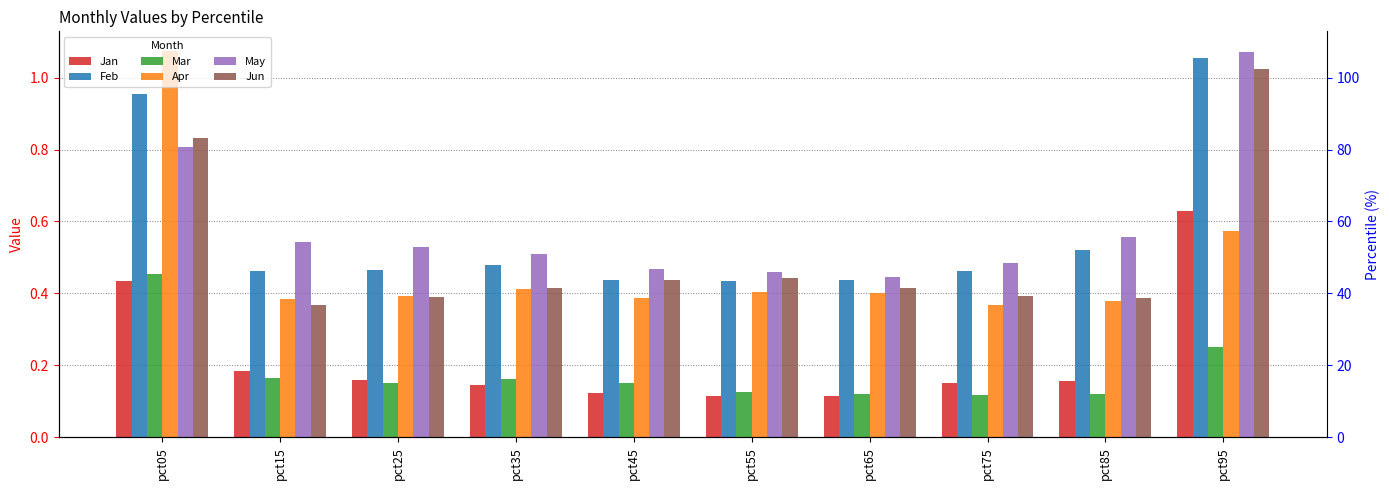

What is the highest value of the Jan series?

0.6